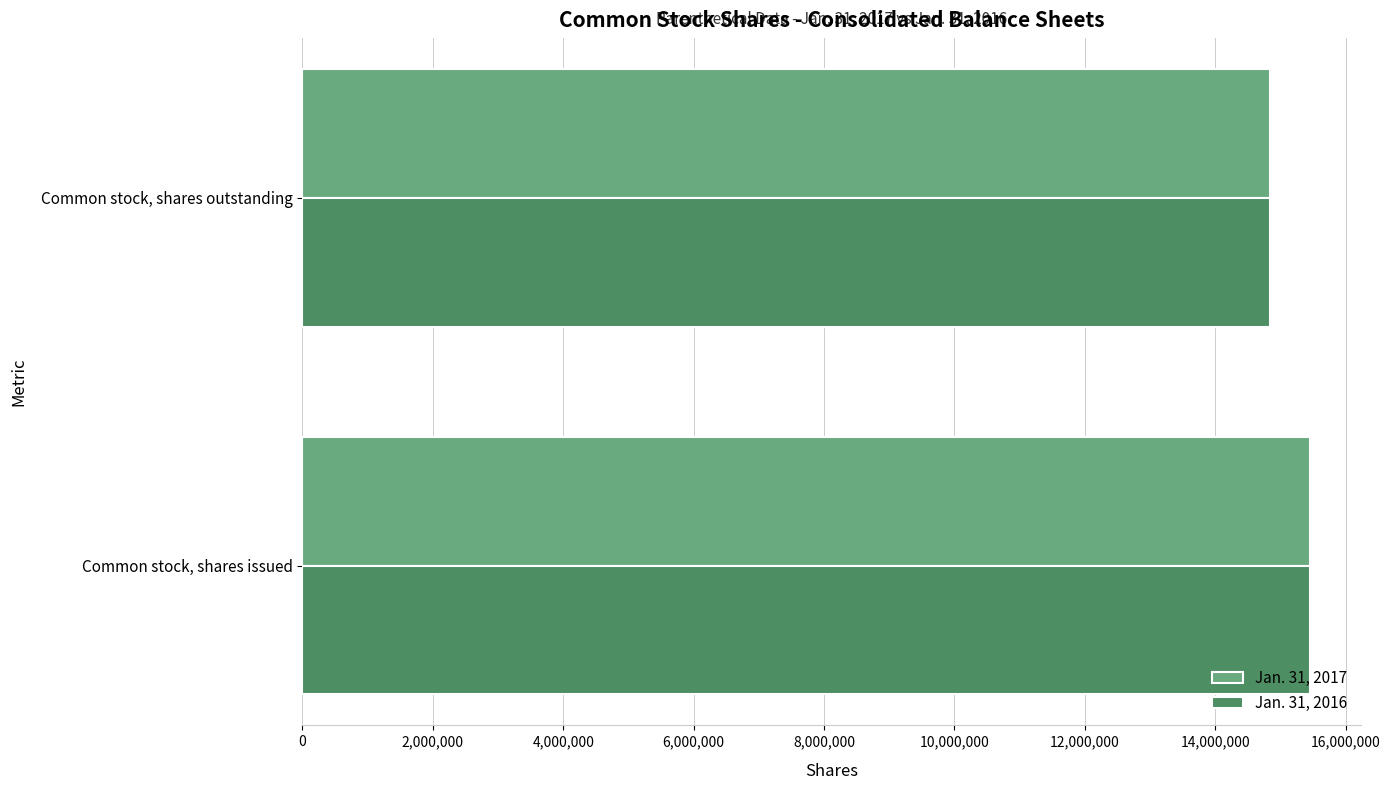

What is the spread (max minus min) of values at Common stock, shares outstanding?

3233